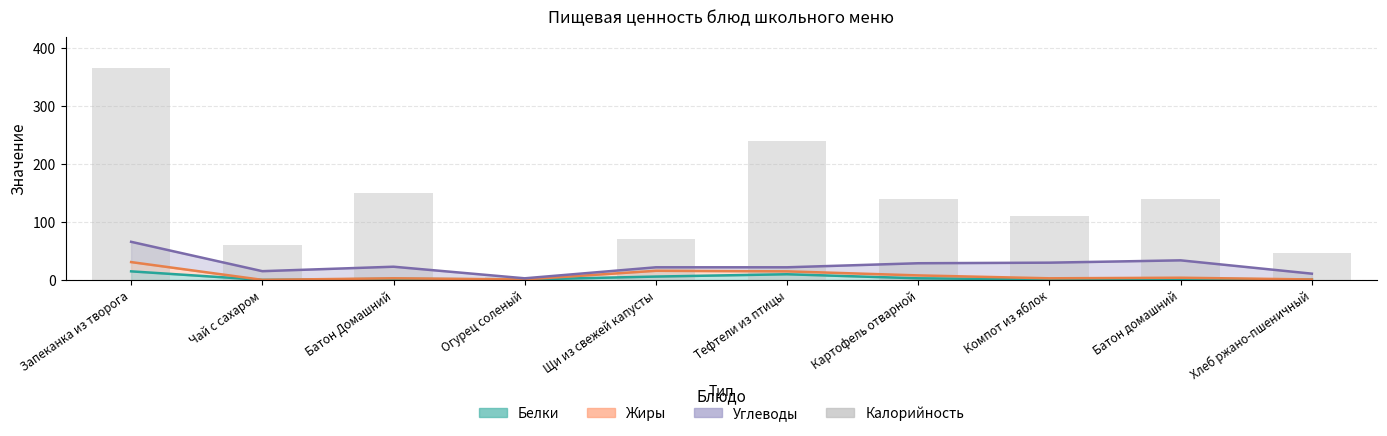

Reading right to left, transcribe all the data shown in this chart.

46	140	110	140	240	71	6	150	60	366